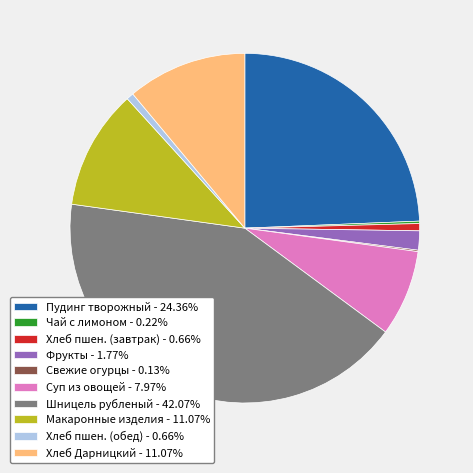

Do Хлеб Дарницкий - 11.07% and Шницель рубленый - 42.07% together represent more than half of the pie?

Yes